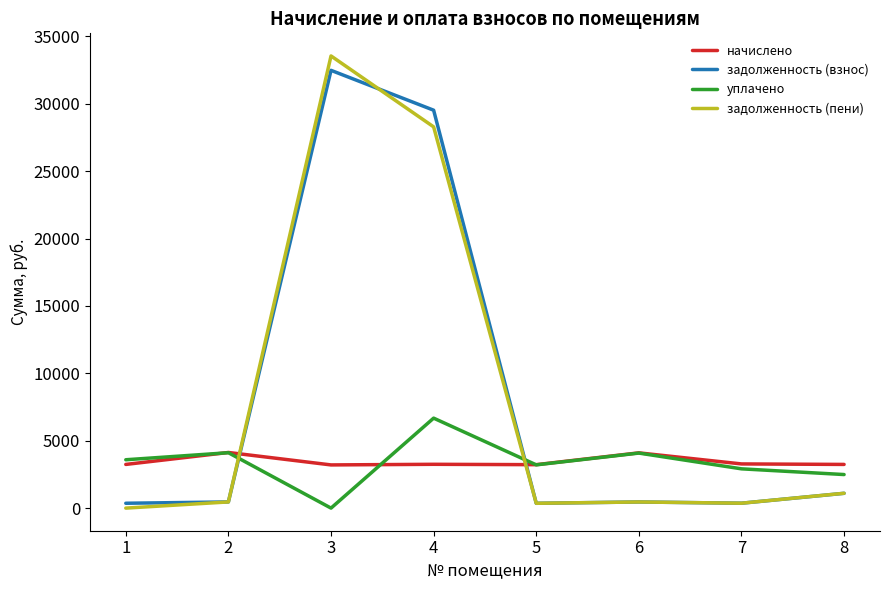

Is it true that уплачено equals 4012.3 at 3?

False